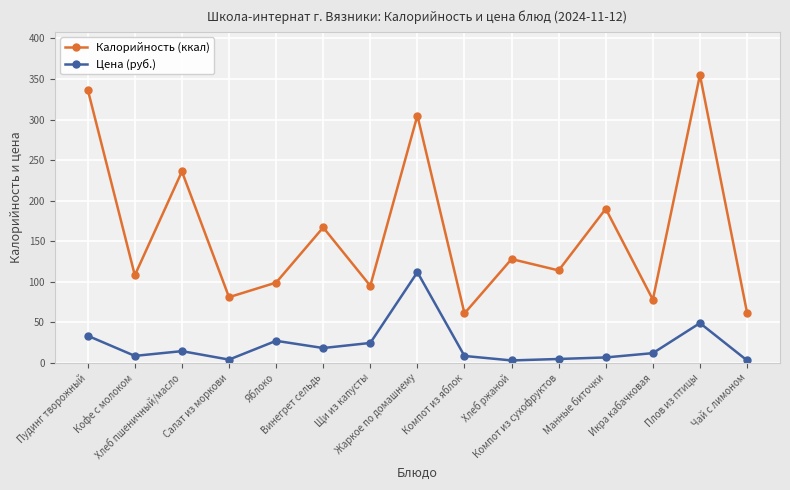

What is the difference between the Цена (руб.) values at Кофе с молоком and Жаркое по домашнему?

103.2